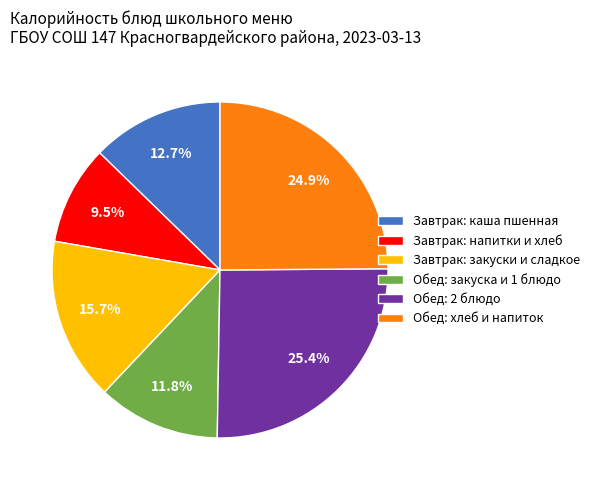

Does any single category account for the majority?

No